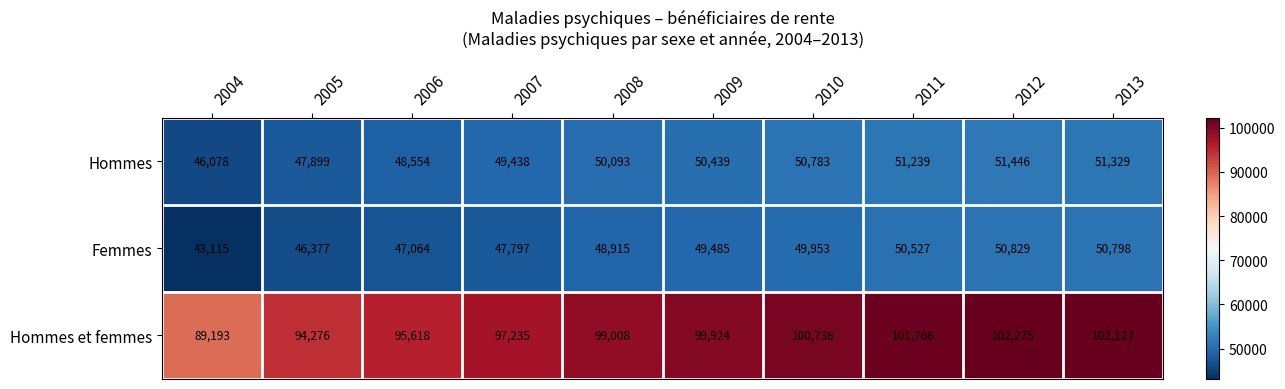

The Hommes series shows 50439 at 2009. True or false?

True